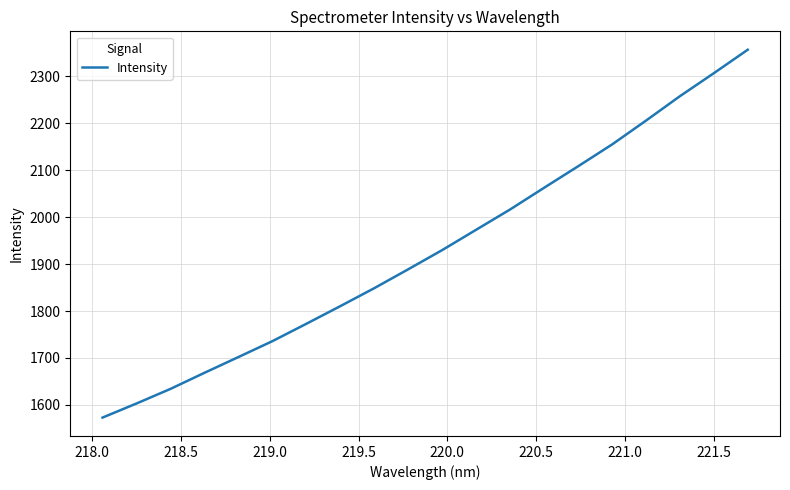

What is the maximum value shown in the chart?

2356.0